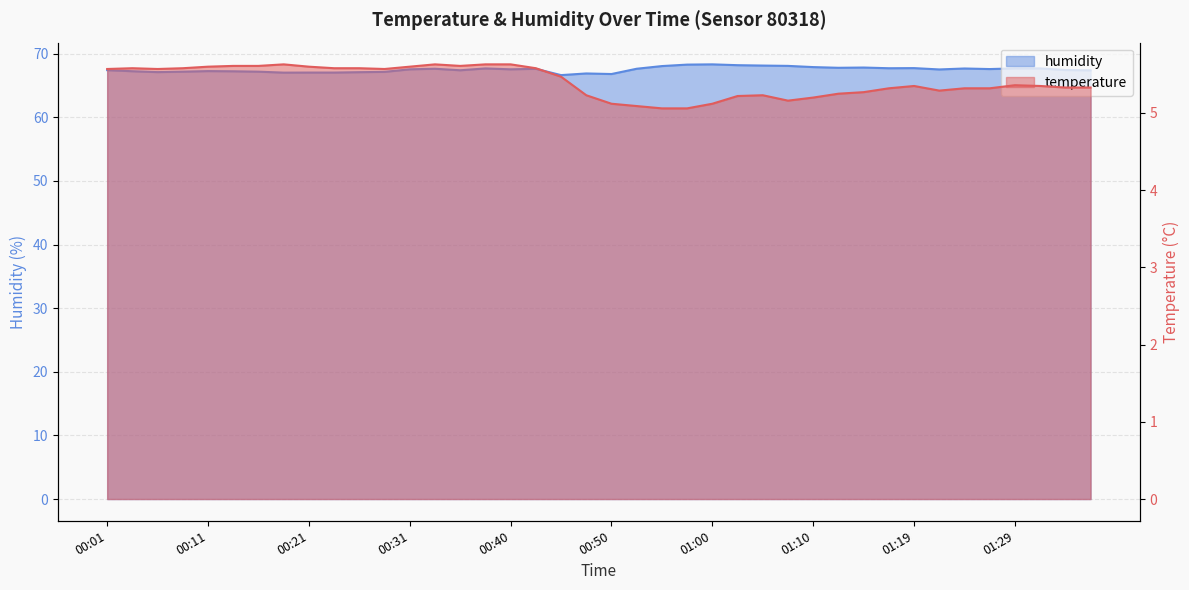

What is the spread (max minus min) of values at 01:29?

62.3